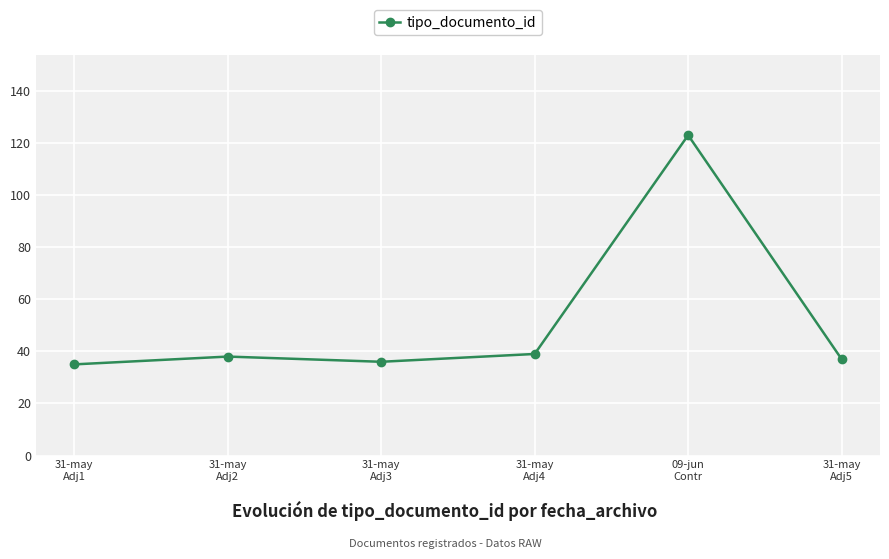

What is the average value?

51